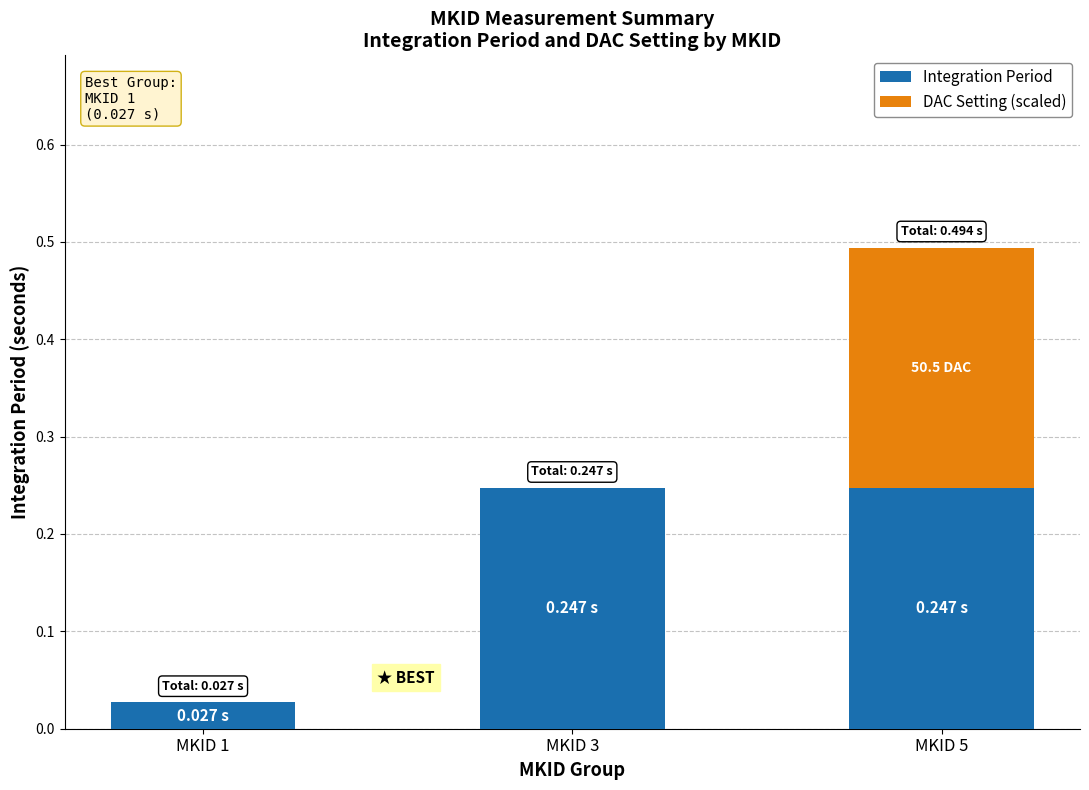

What is the sum of all Integration Period values?

0.5